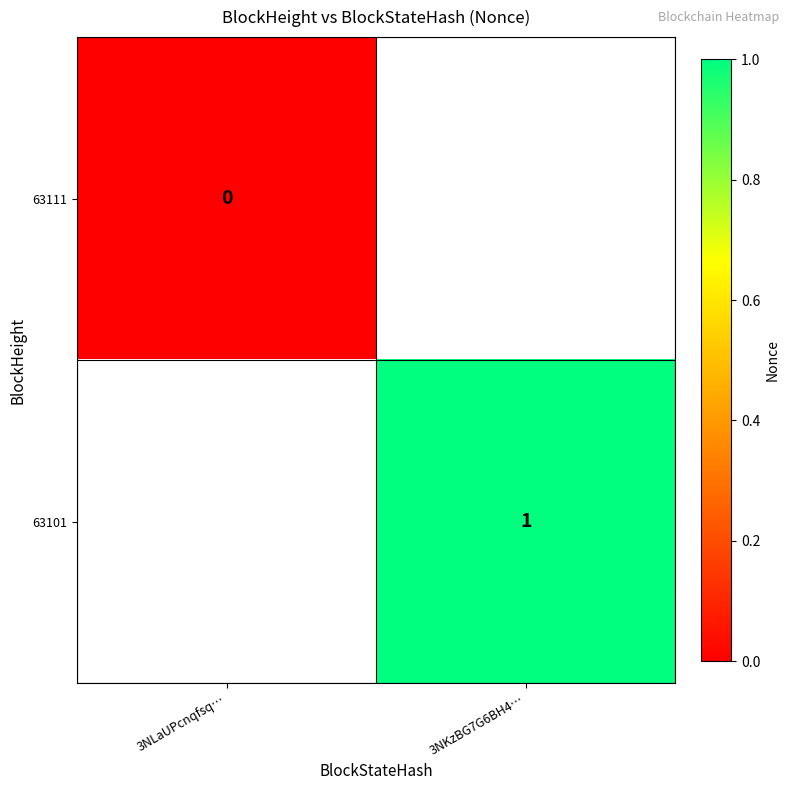

The value of 63101 at 3NKzBG7G6BH4… is 0. True or false?

False